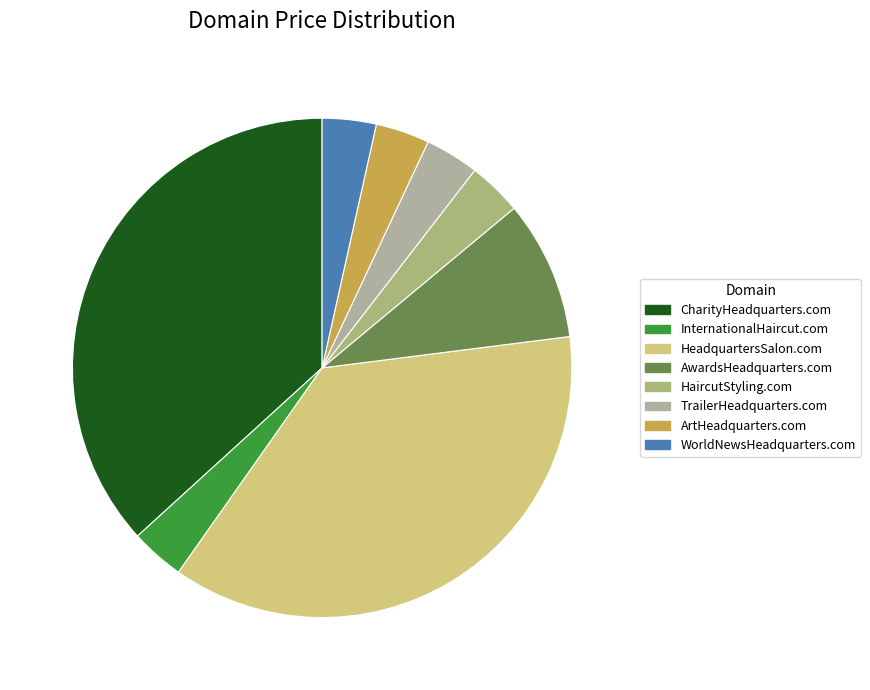

Count the number of slices in the pie.

8